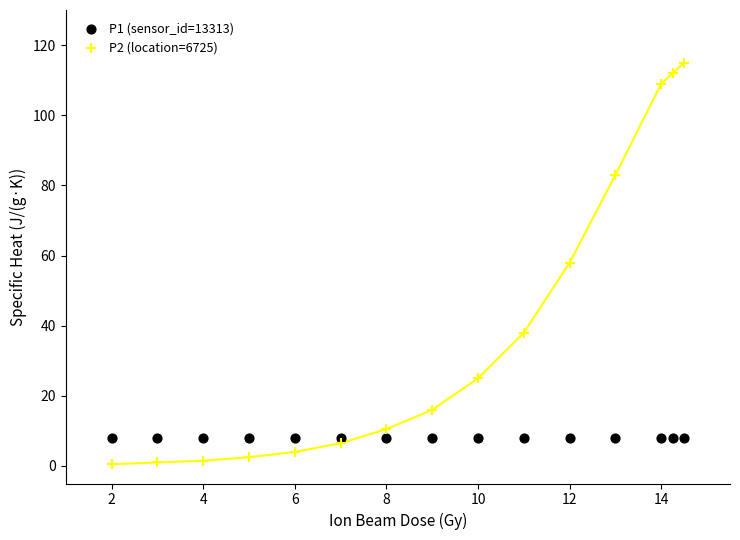

What are all the series names shown in the legend?

P1 (sensor_id=13313), P2 (location=6725)